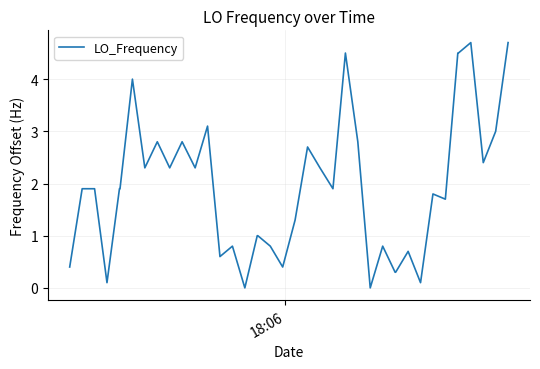

What is the maximum value shown in the chart?

4.7